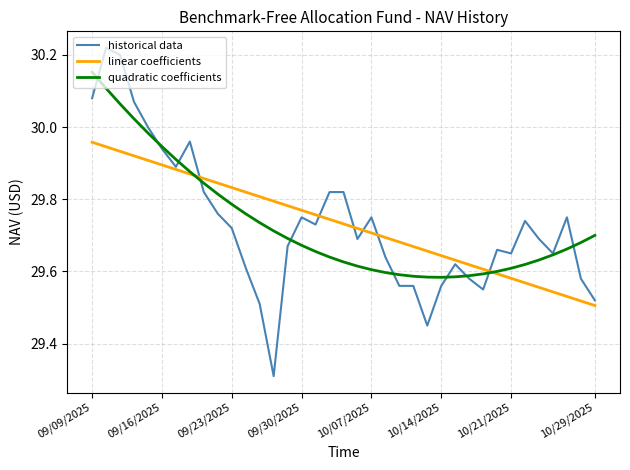

True or false: linear coefficients and historical data intersect in this chart.

True